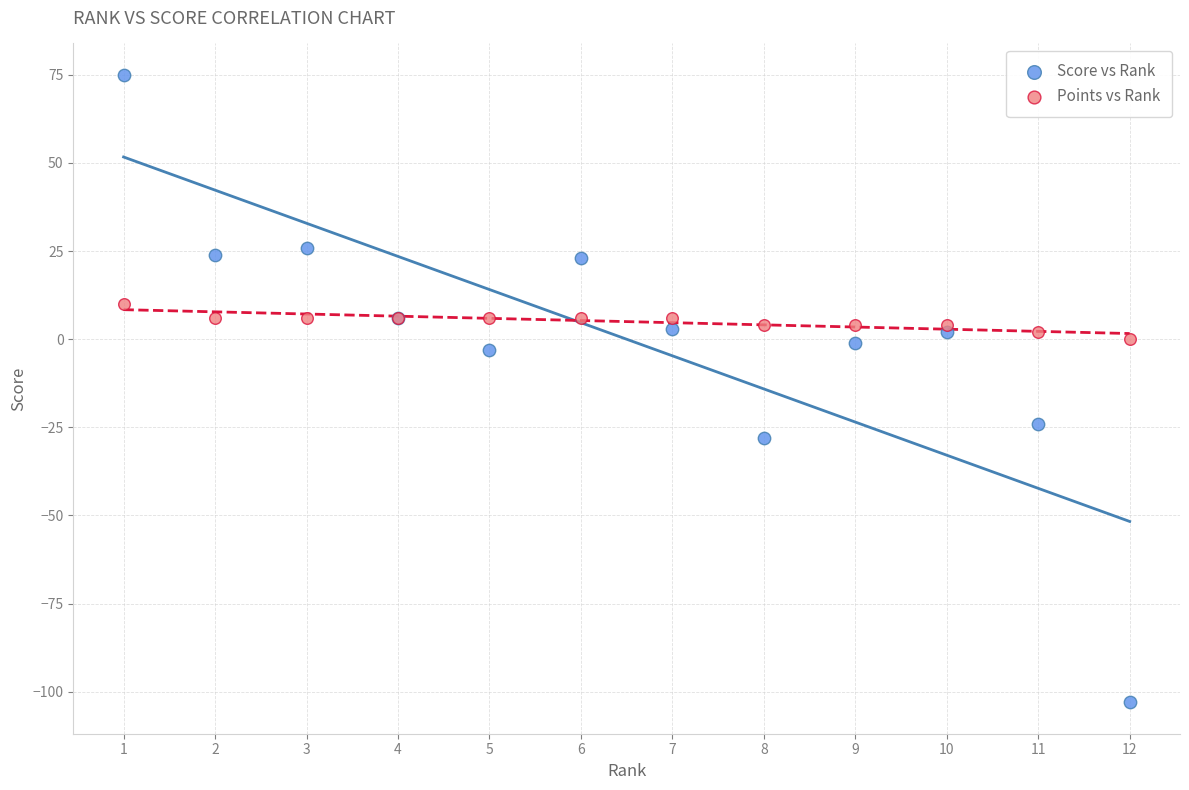

What is the X range (max minus min) for the scatter plot?

11